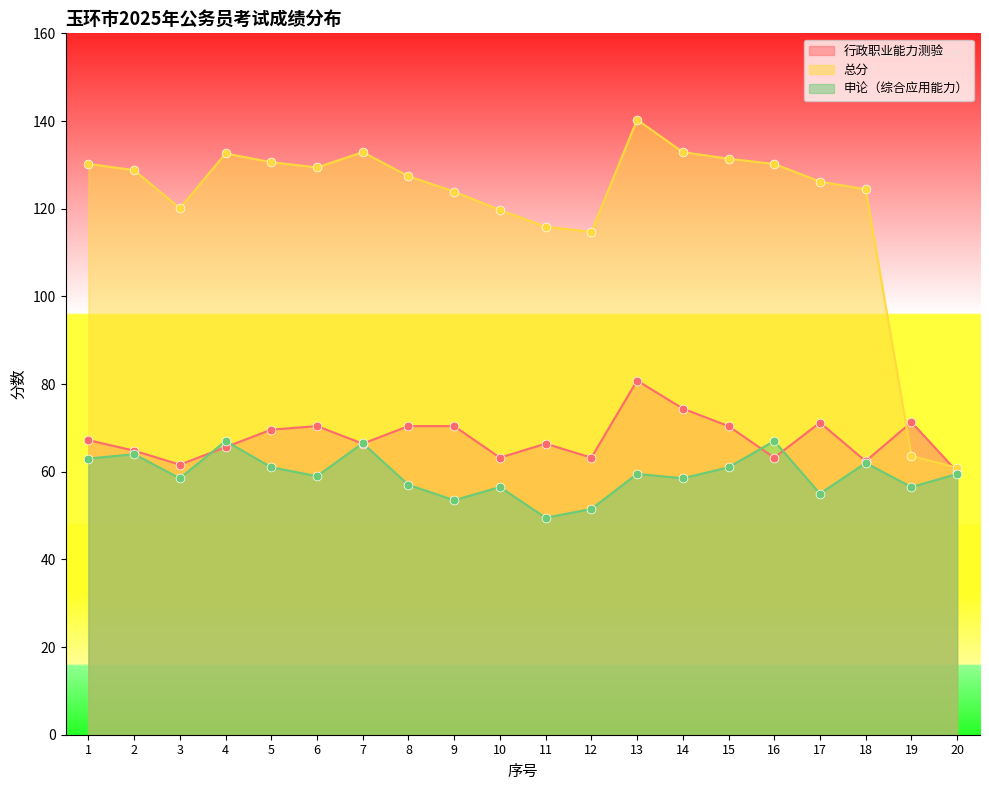

Is the value of 行政职业能力测验 at 2 greater than the value of 总分 at 7?

No